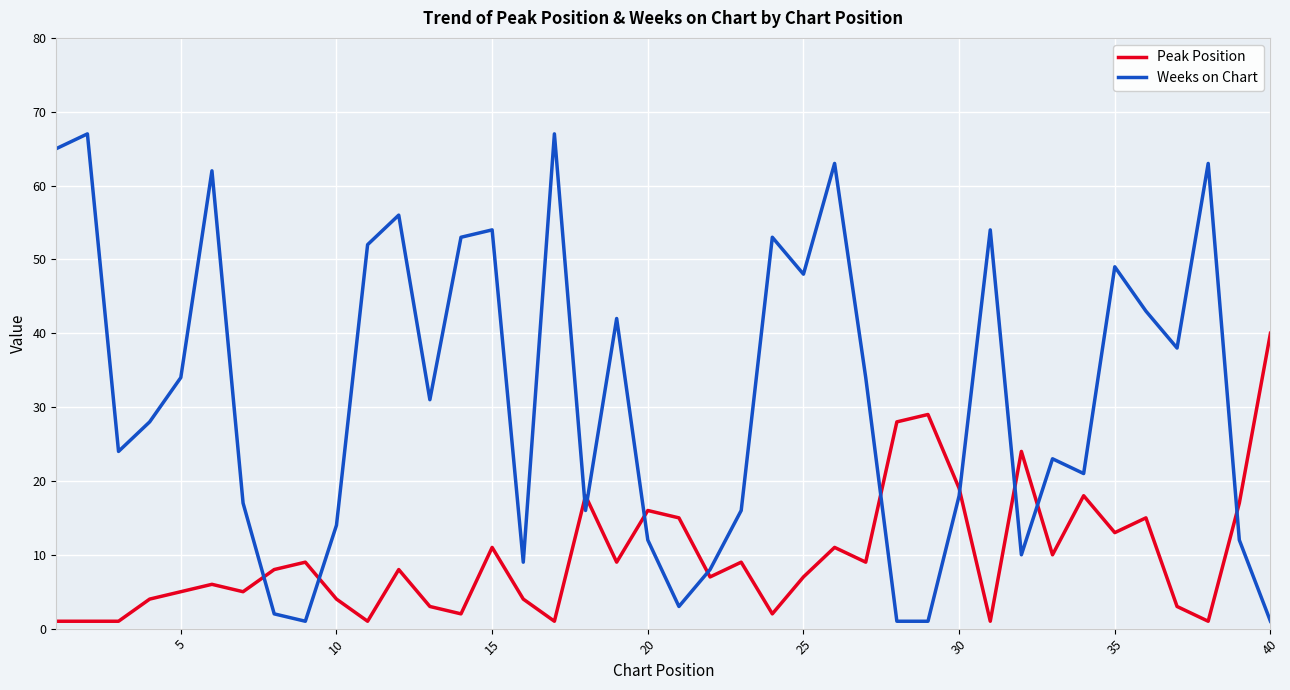

How many intersections are there between Peak Position and Weeks on Chart?

11